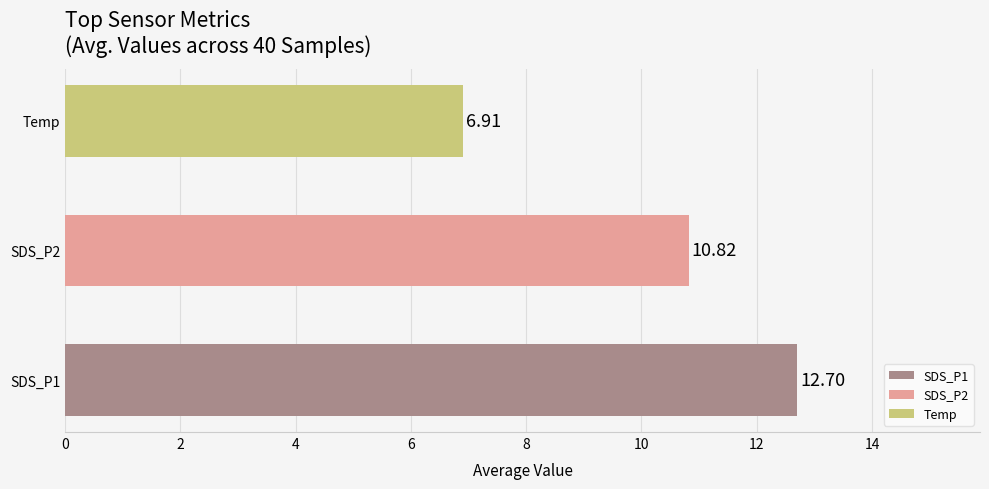

Which category has the lowest value across all series?

Temp